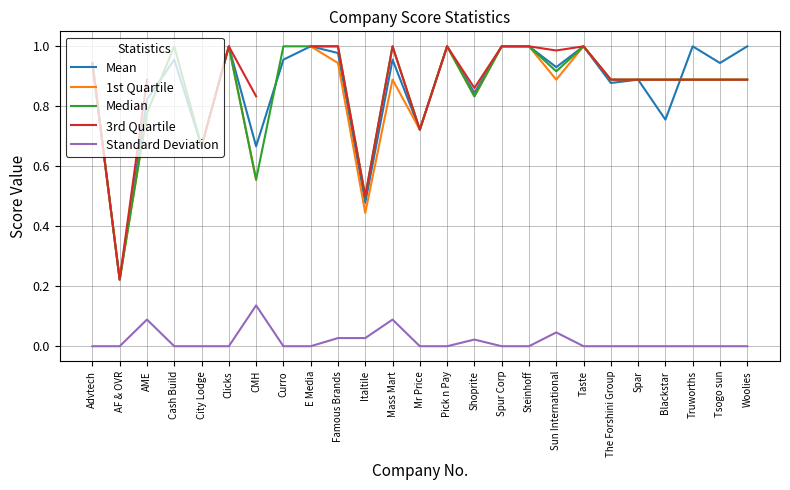

Rank the series at Famous Brands from highest to lowest value.

Median, 3rd Quartile, Mean, 1st Quartile, Standard Deviation